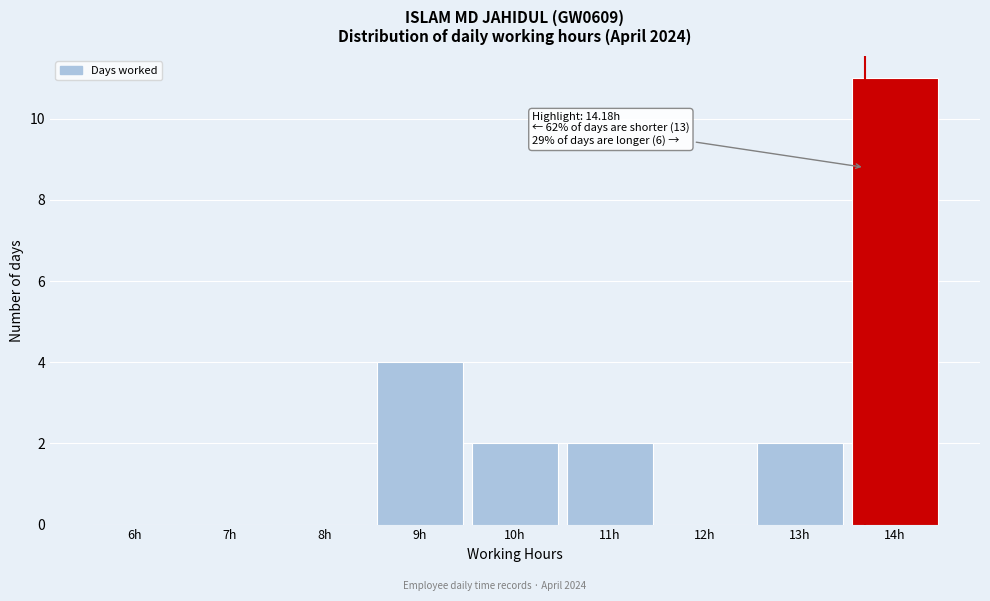

Reading left to right, transcribe all the data shown in this chart.

6h=0	7h=0	8h=0	9h=4	10h=2	11h=2	12h=0	13h=2	14h=11